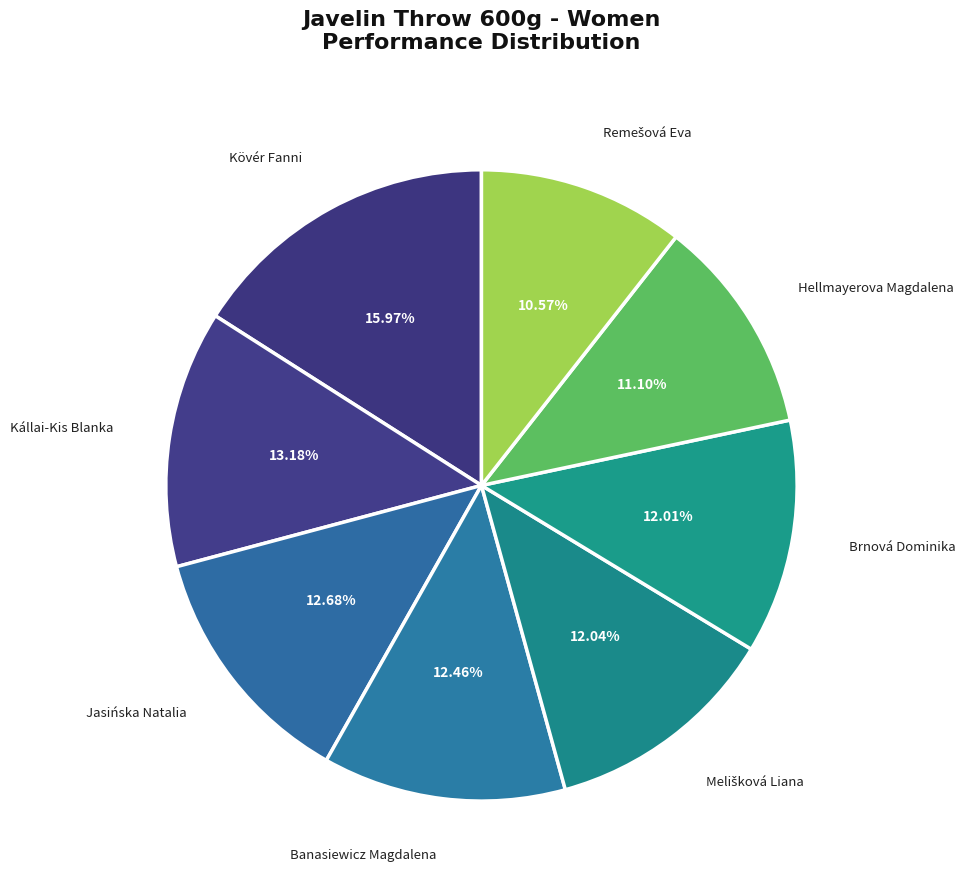

To the nearest percent, what percentage of the pie is Brnová Dominika?

12%